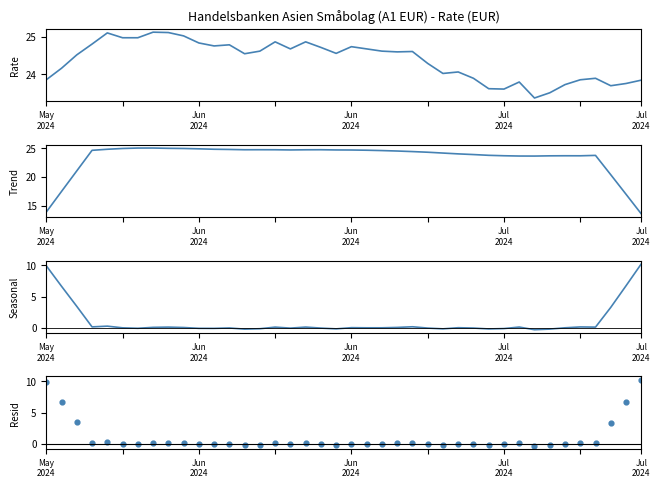

Is the value of Seasonal at 30 greater than the value of Handelsbanken Asien Småbolag (A1 EUR) at 12?

No